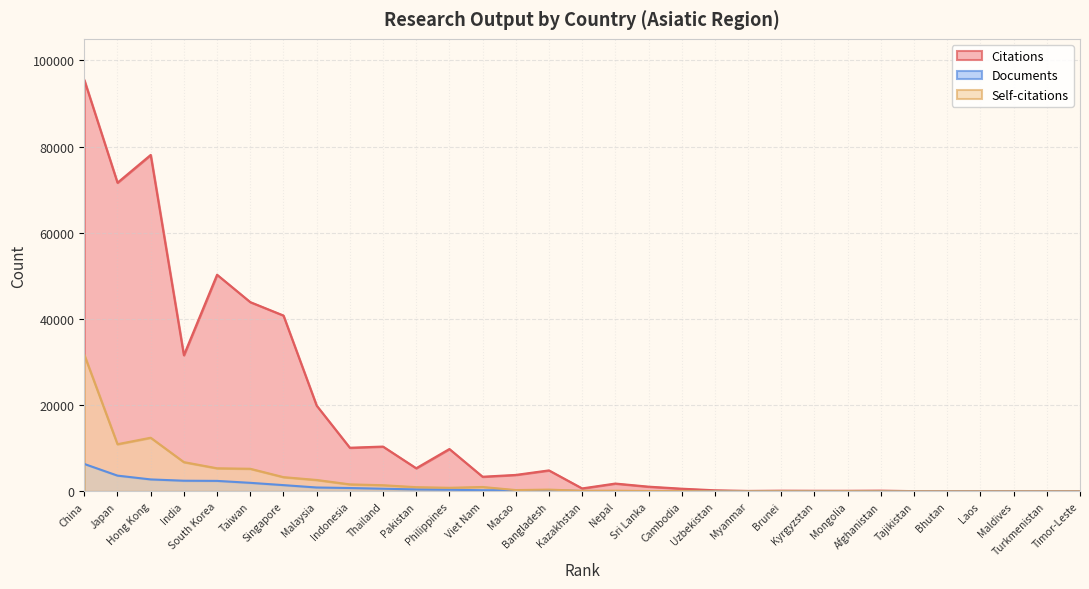

Read the Self-citations value at Macao.

308